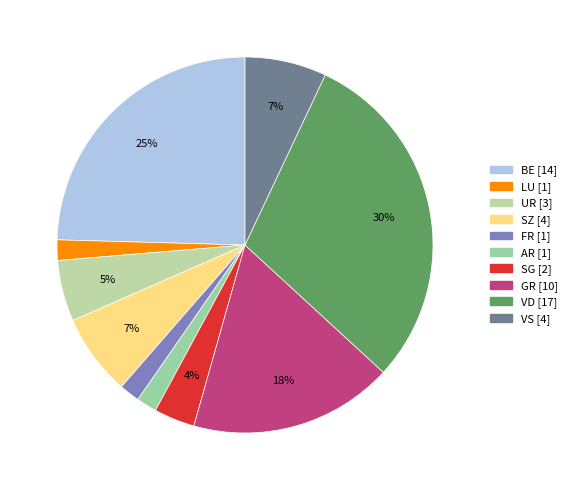

How many segments does this pie chart have?

10